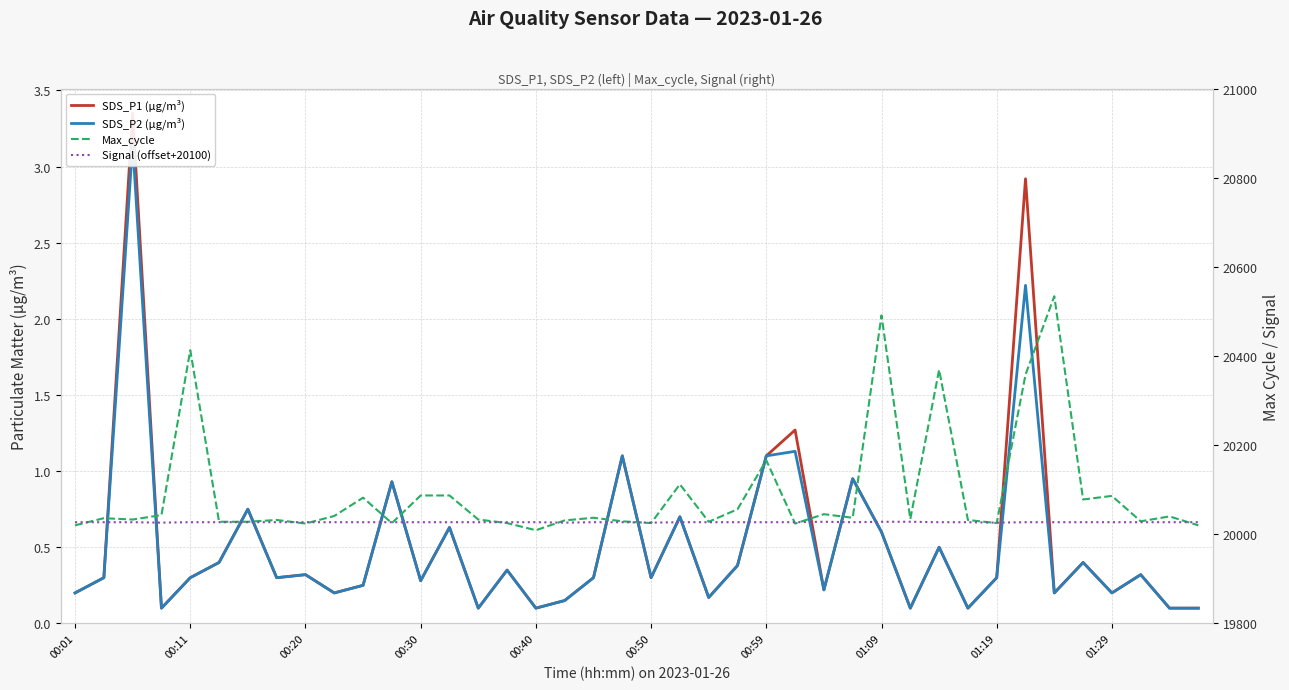

Read the SDS_P1 (µg/m³) value at 27.

0.9